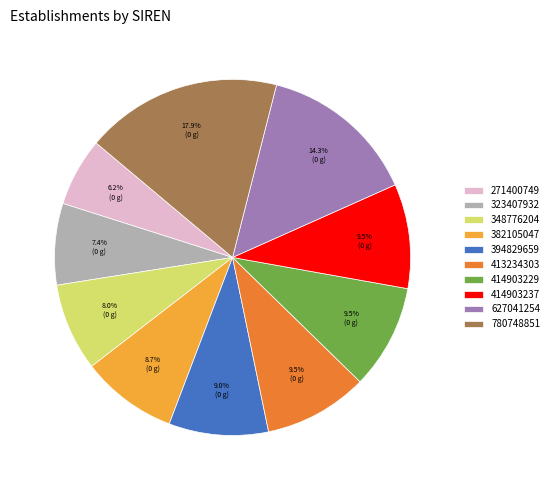

Which has a higher value, 323407932 or 414903229?

414903229